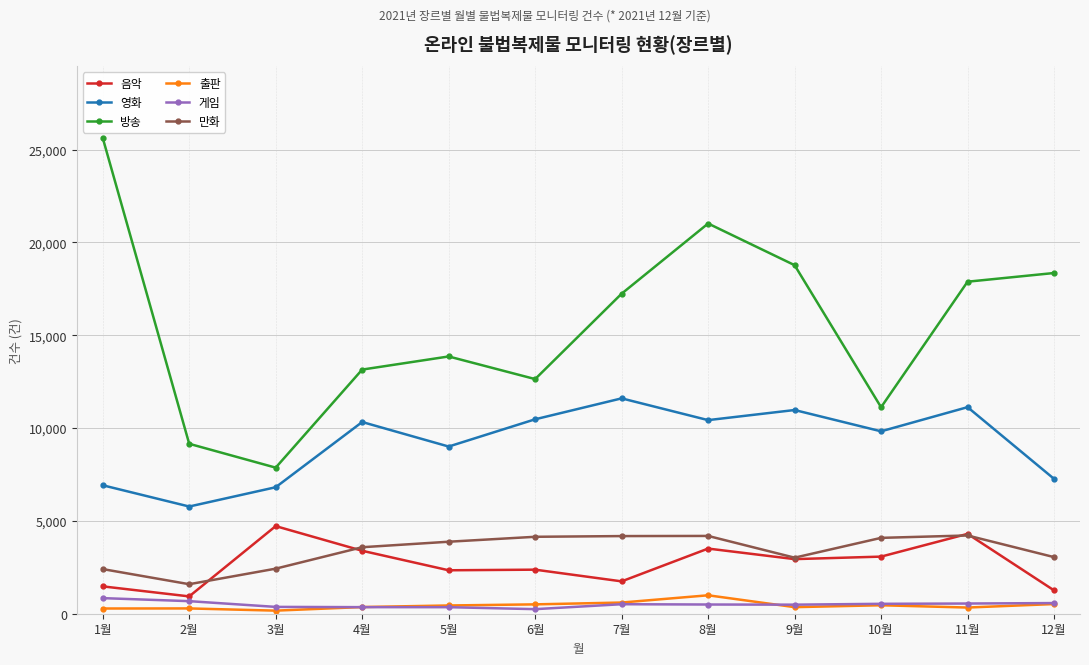

Is the value of 만화 at 8월 greater than the value of 음악 at 5월?

Yes